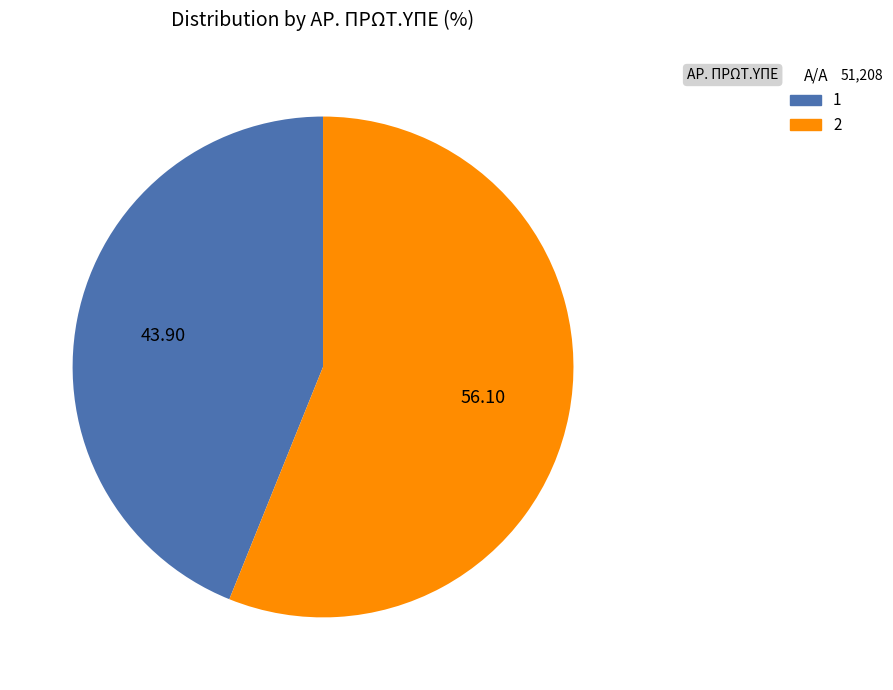

Rank the categories by value from lowest to highest.

1, 2